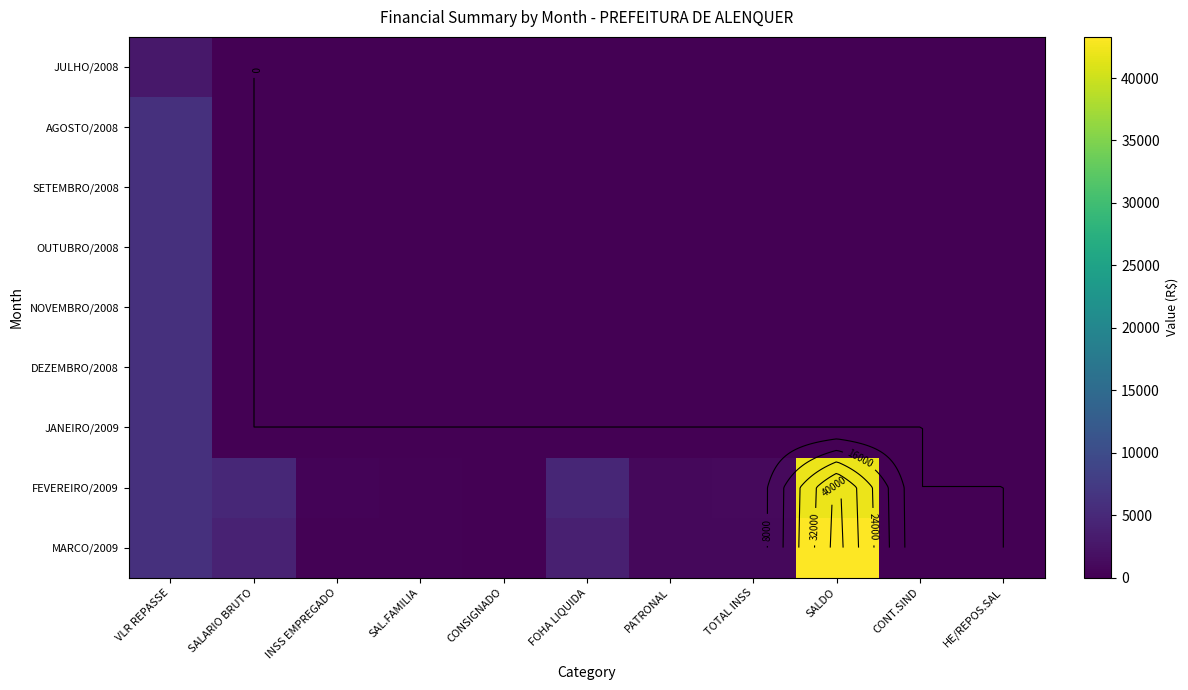

Which series has the largest range (max minus min)?

MARCO/2009